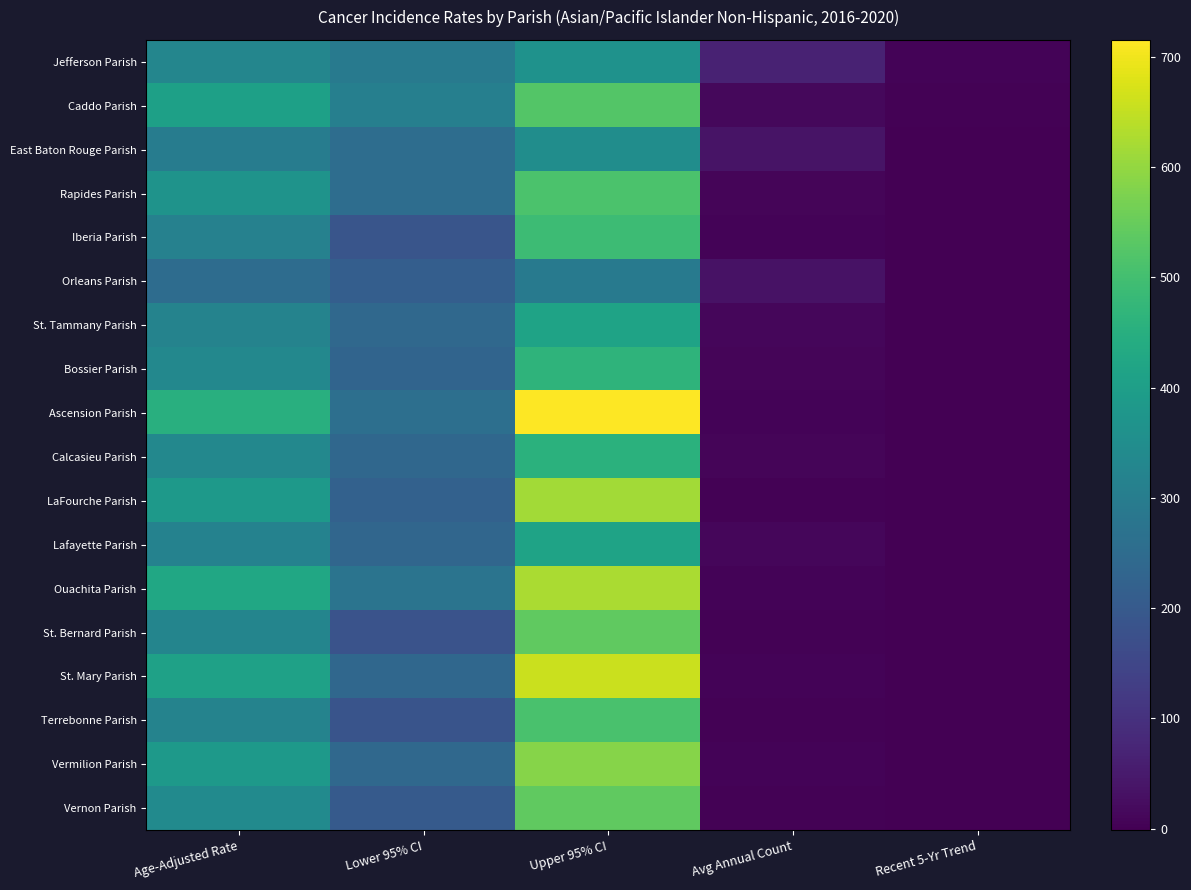

Which series changed the most between Upper 95% CI and Avg Annual Count?

Ascension Parish